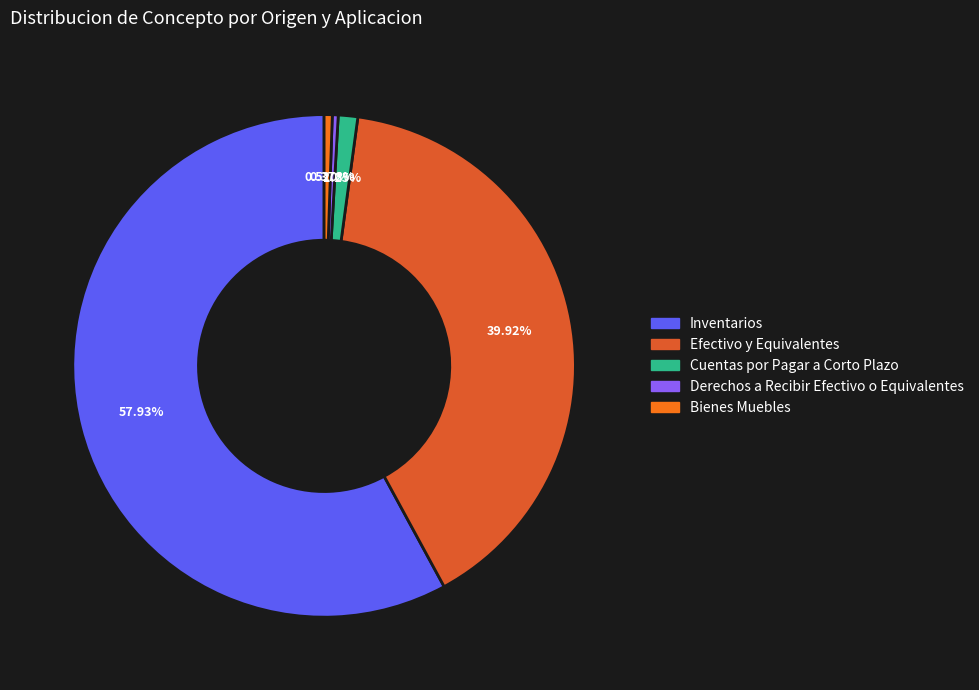

Is there a majority slice in this chart?

Yes